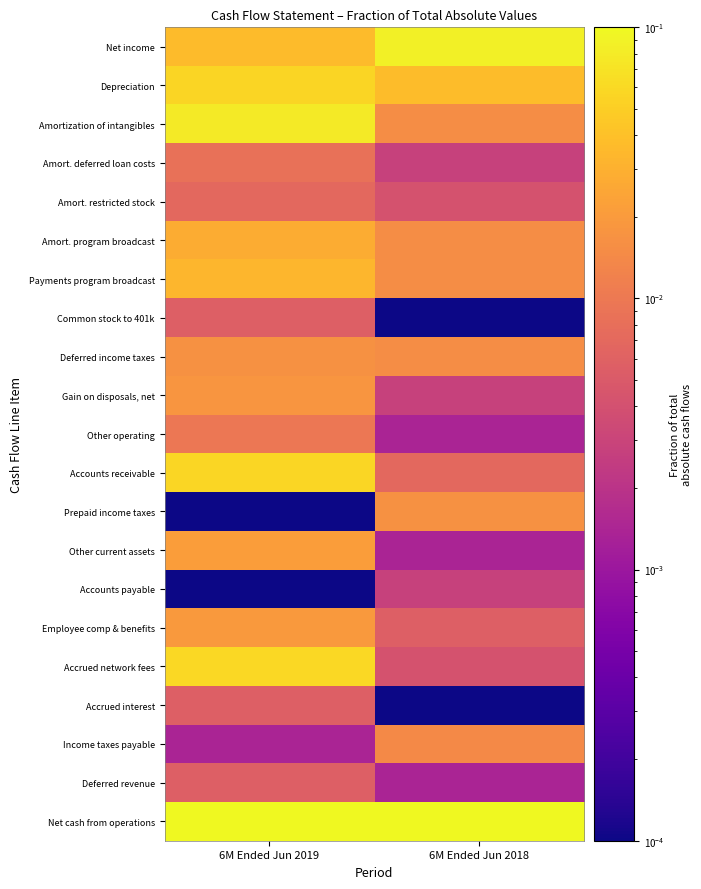

What is the total value across all series at 6M Ended Jun 2018?

0.4